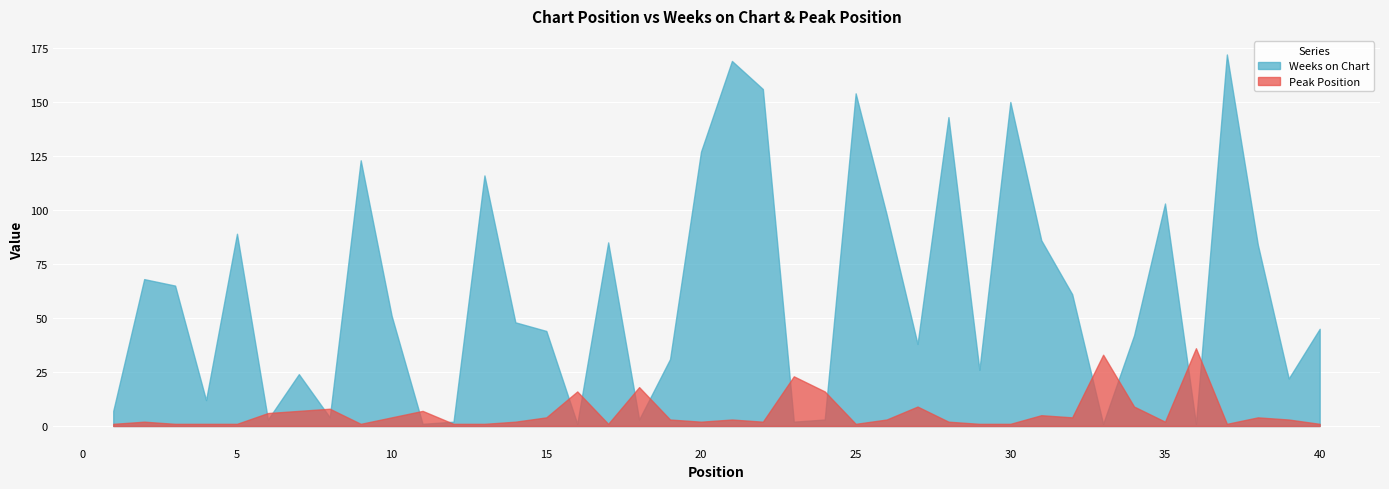

What is the total value across all series at 1?

8